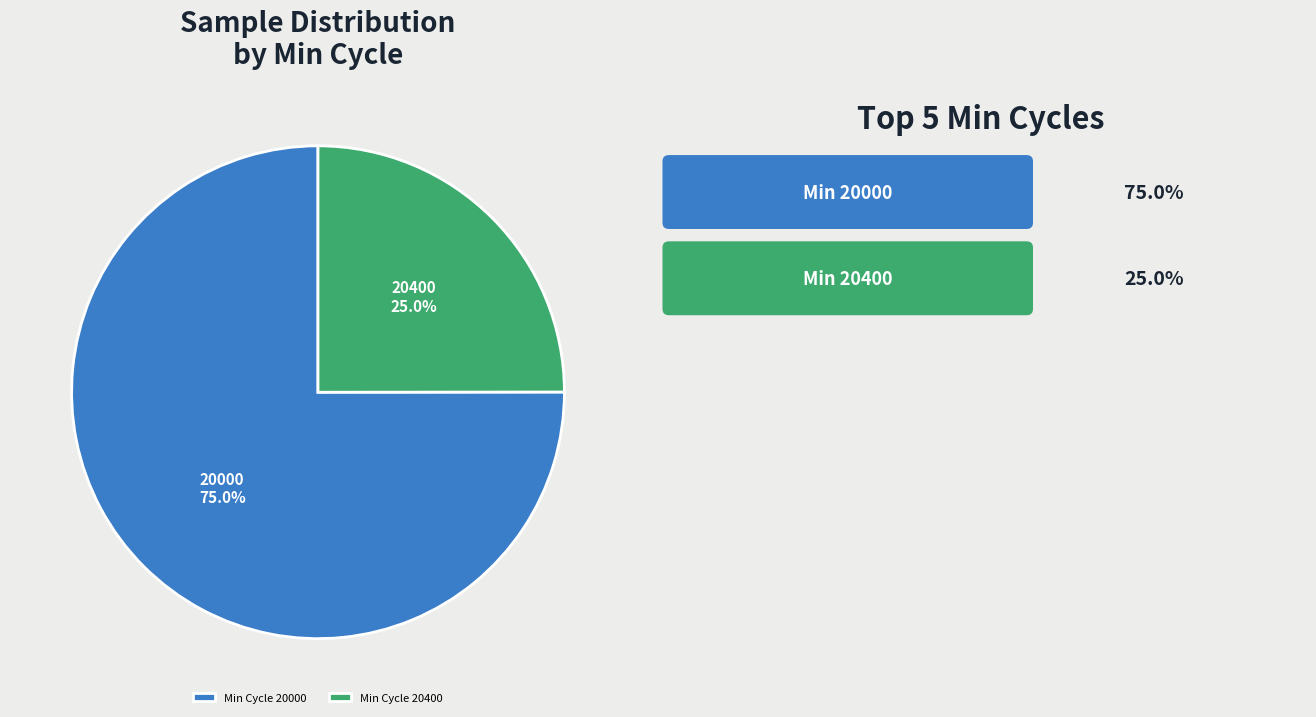

Does Min Cycle 20400 account for over 50% of the chart?

No